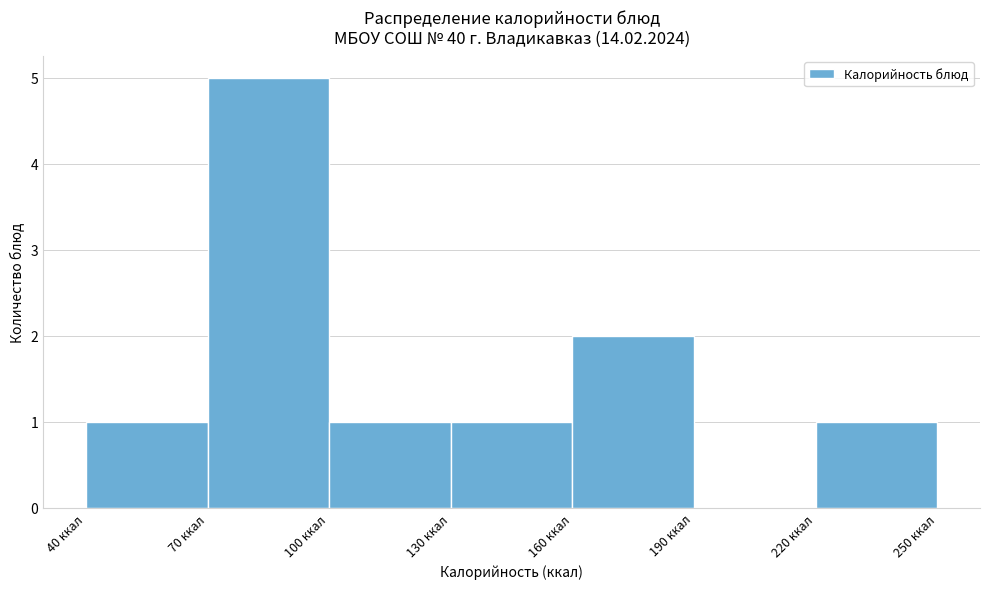

Reading left to right, transcribe this chart: for each bar, give the range it covers on the x-axis and its height. The values are not printed on the chart, so give them approximately, as read against the axis.

40 to 70: 1
70 to 100: 5
100 to 130: 1
130 to 160: 1
160 to 190: 2
190 to 220: 0
220 to 250: 1